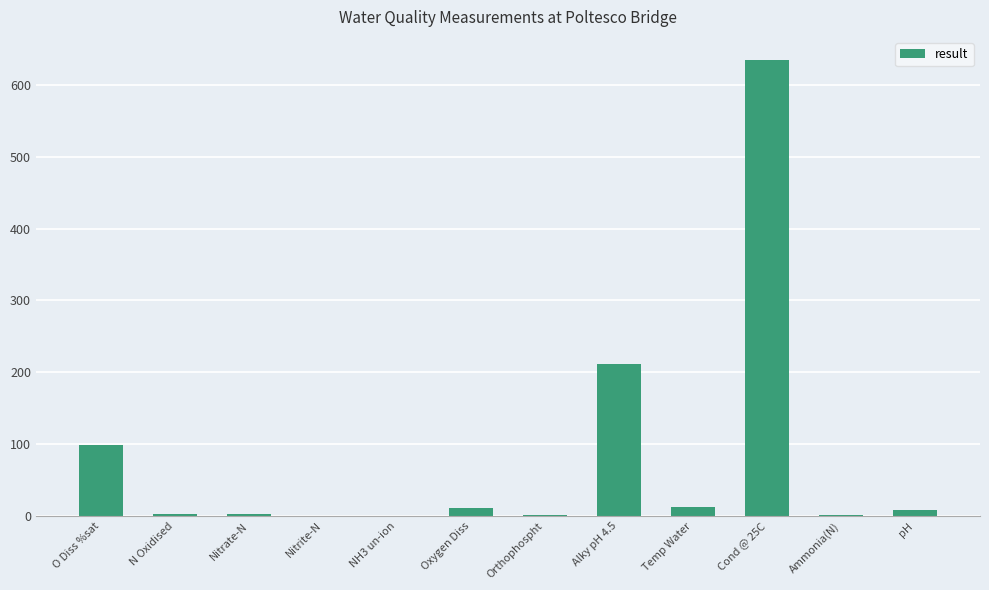

Where is the data nearest to the value 317?

Alky pH 4.5